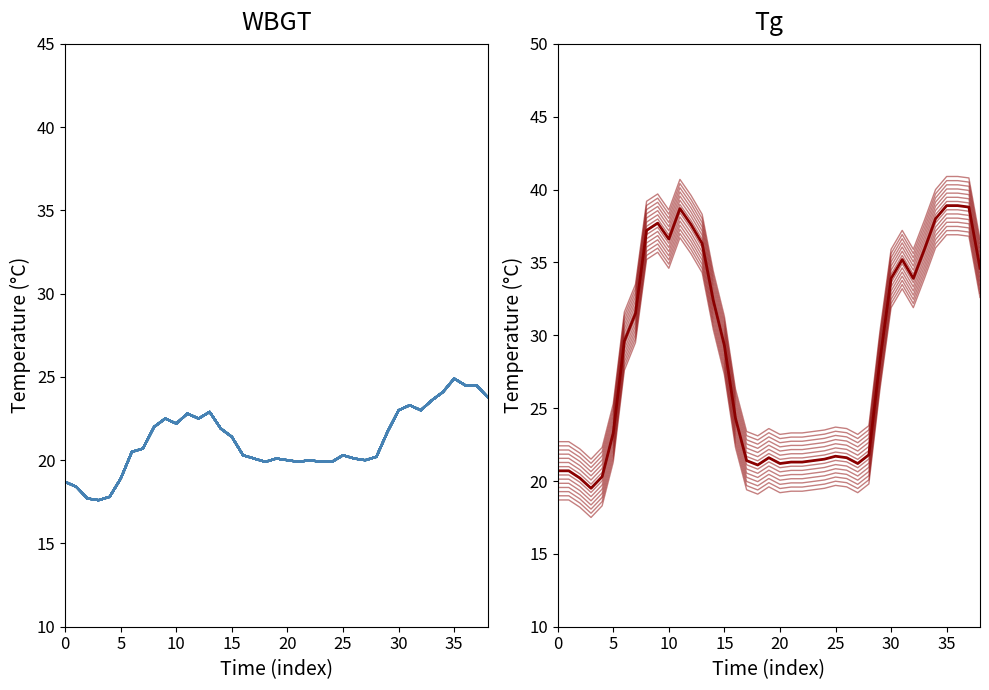

The WBGT series shows 14.5 at 14. True or false?

False